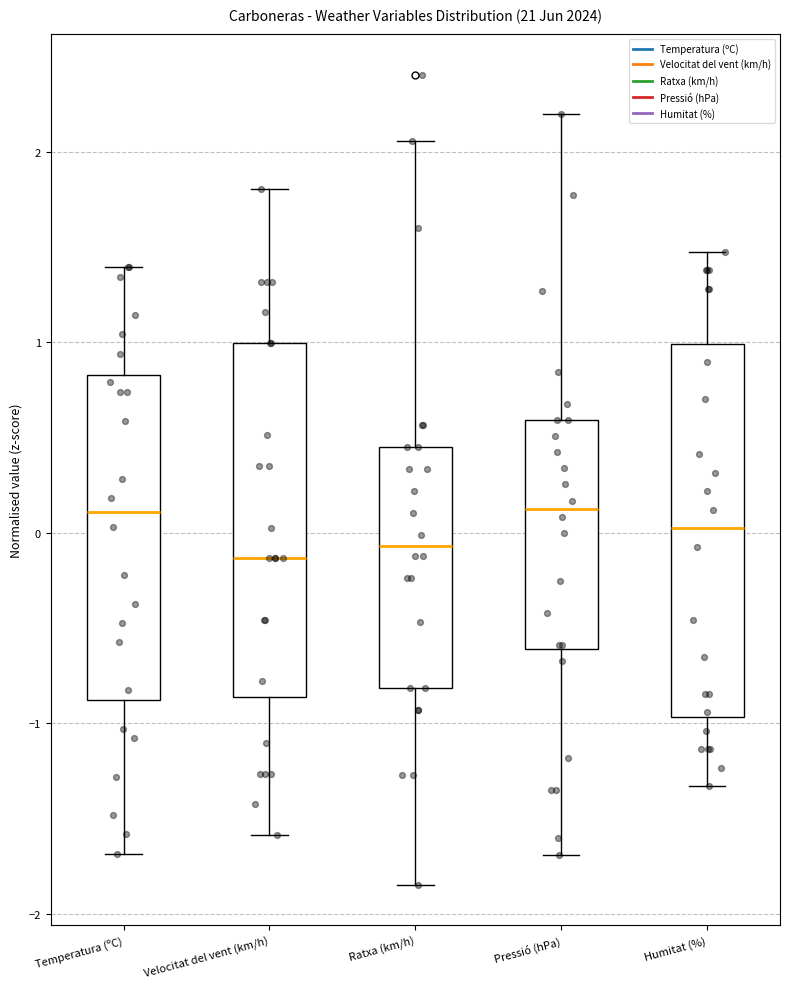

Where does the median line of the box for Pressió (hPa) sit on the y-axis? The values are not printed on the chart, so give them approximately, as read against the axis.

0.1